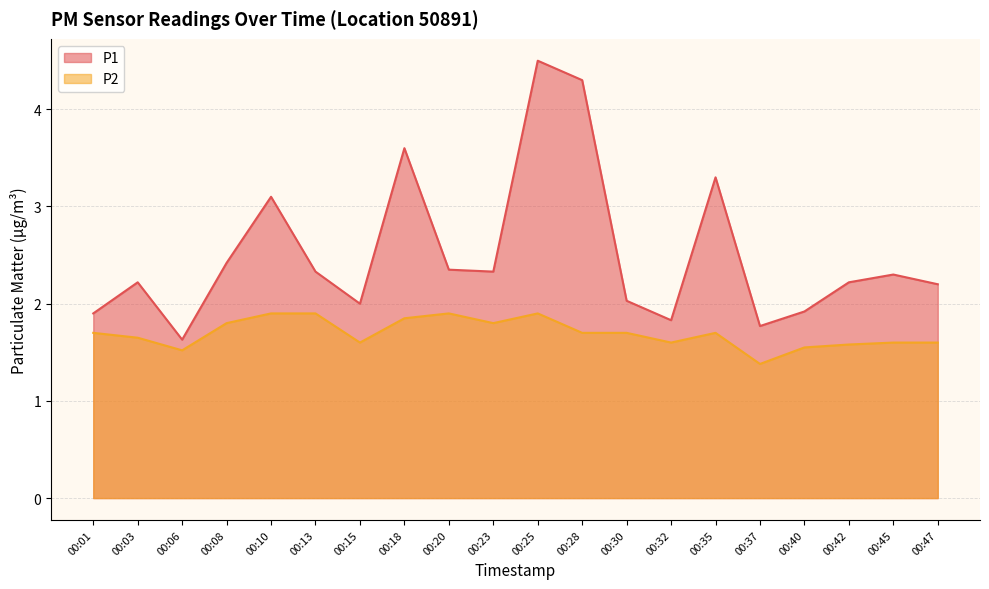

Does the chart have visible grid lines?

Yes